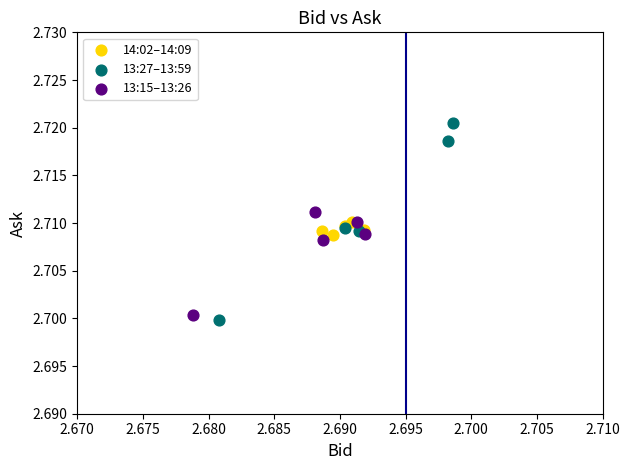

What are all the series names shown in the legend?

14:02–14:09, 13:27–13:59, 13:15–13:26